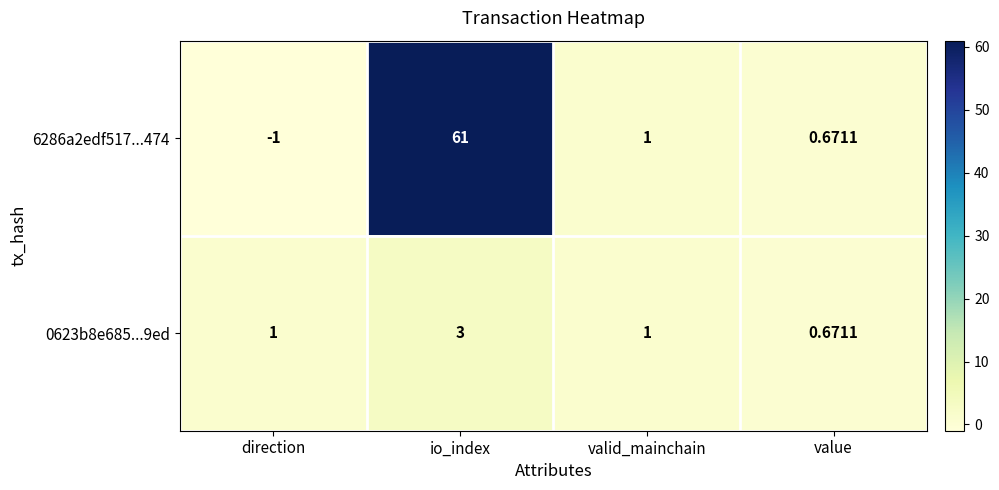

How many values in the 0623b8e685...9ed series are below 1?

1